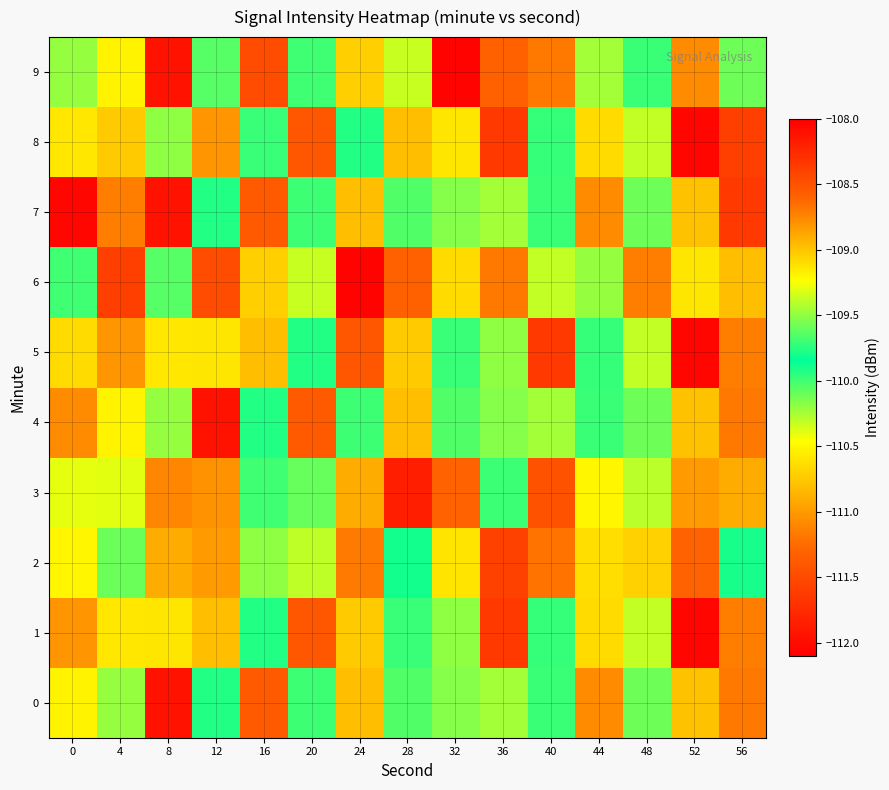

Which series changed the most between 20 and 32?

9